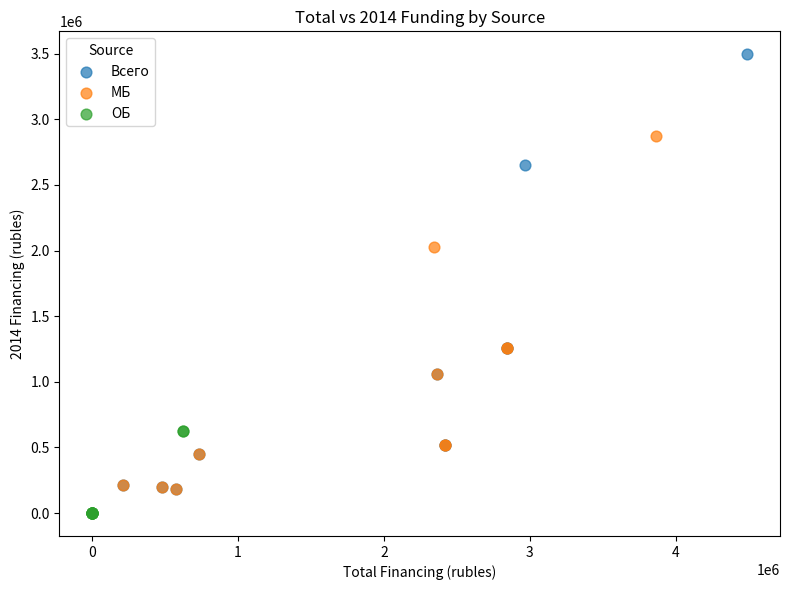

Which series contains the lowest Y value?

ОБ